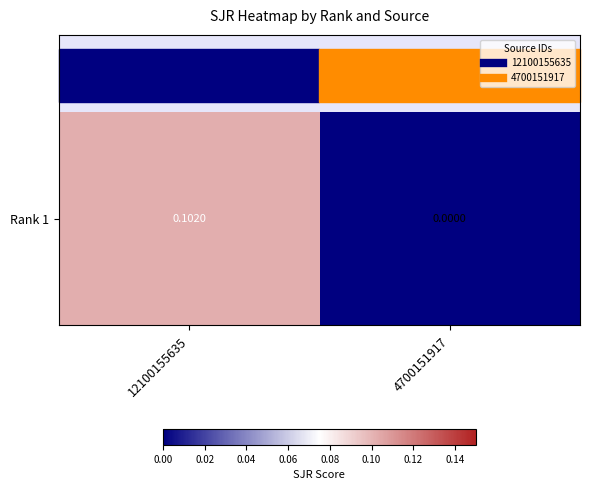

List the labels in order of value, smallest first.

4700151917, 12100155635